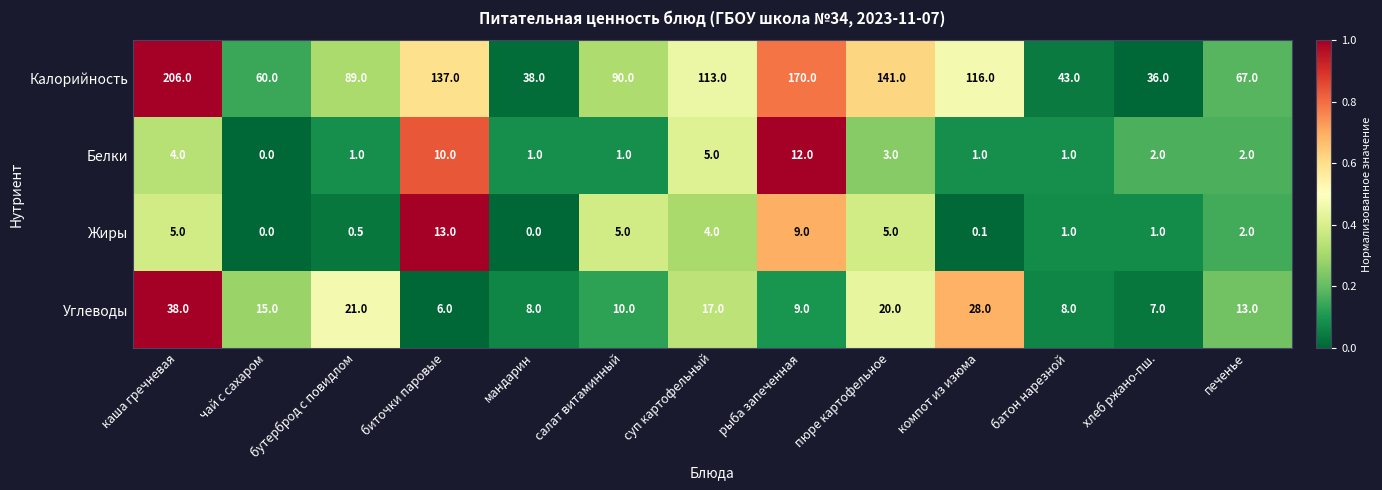

The value of Жиры at каша гречневая is 1.2. True or false?

False